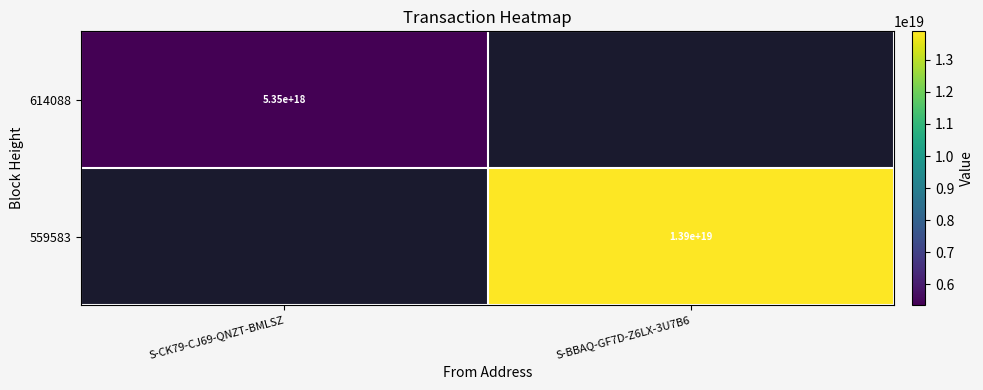

Is it true that 559583 equals 13900000000000000000 at S-BBAQ-GF7D-Z6LX-3U7B6?

True